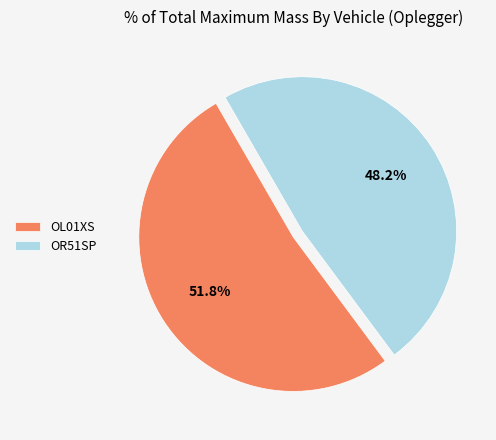

Which category has the smallest portion of the pie?

OR51SP